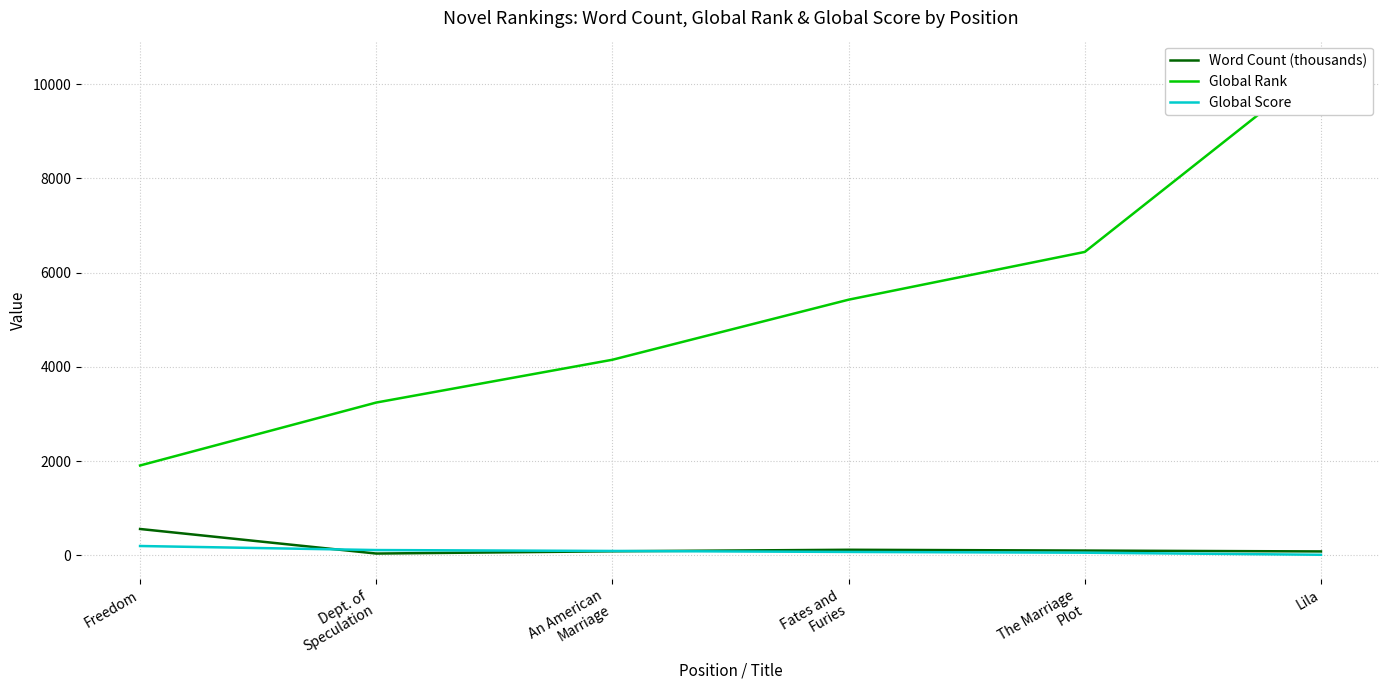

The value of Global Rank at Freedom is 808.9. True or false?

False